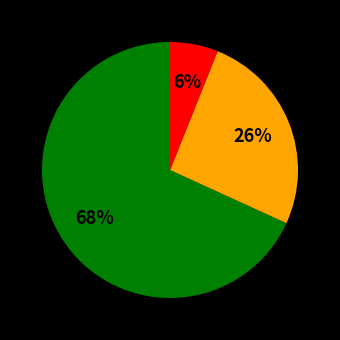

To the nearest percent, what is the average slice percentage?

33%